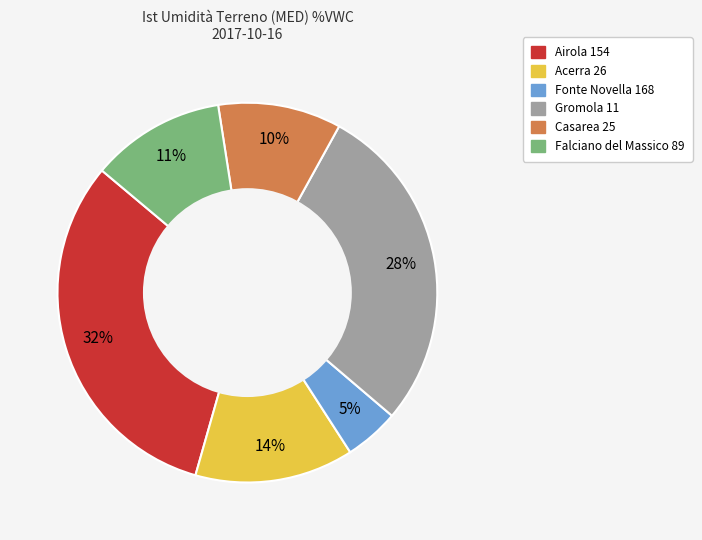

How many slices are in this pie chart?

6